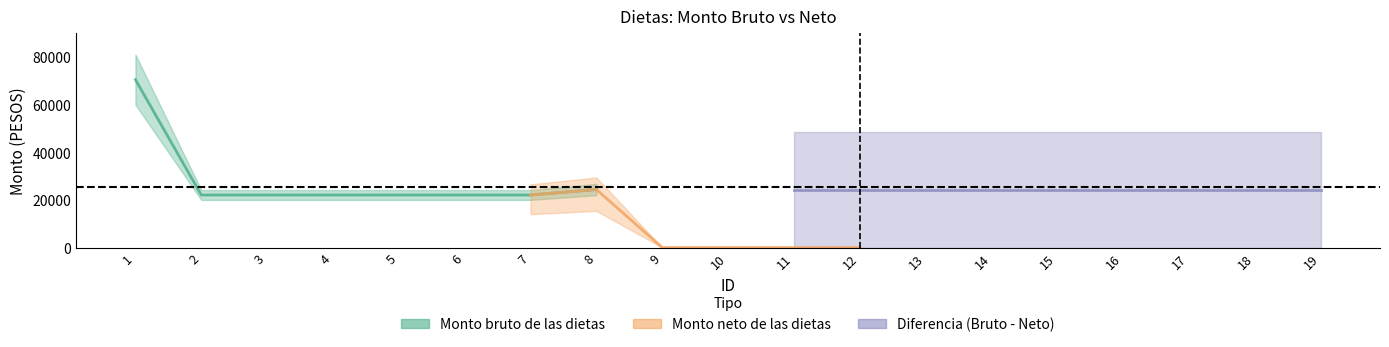

Is it true that Monto bruto de las dietas equals 26755.4 at 8?

True